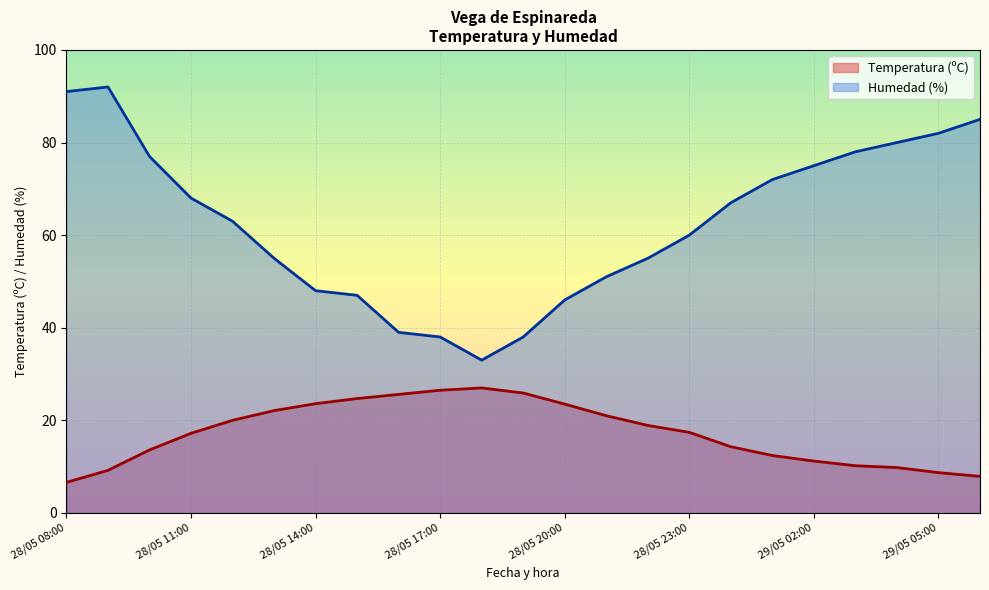

Rank the series by their maximum value, from lowest to highest.

Temperatura (ºC), Humedad (%)